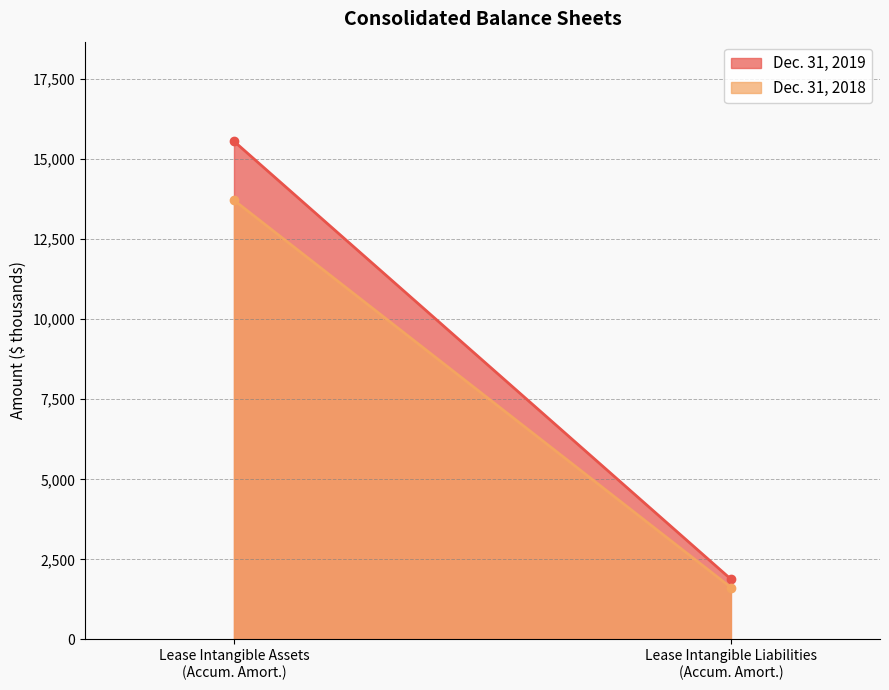

Reading left to right, list all the values displayed in this chart.

Dec. 31, 2019: 15558	1881
Dec. 31, 2018: 13715	1621